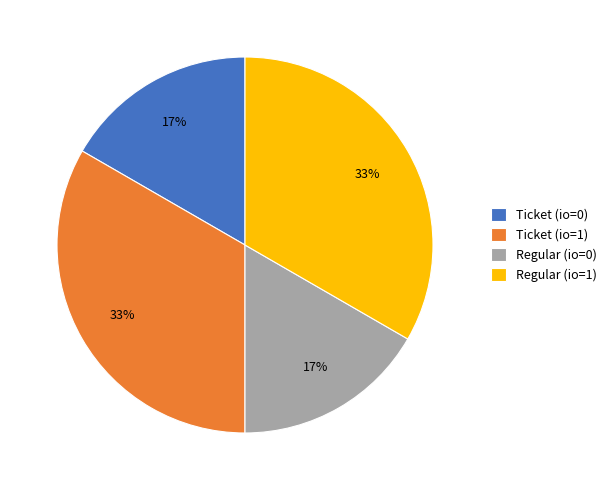

Is there any slice that represents more than half of the pie?

No